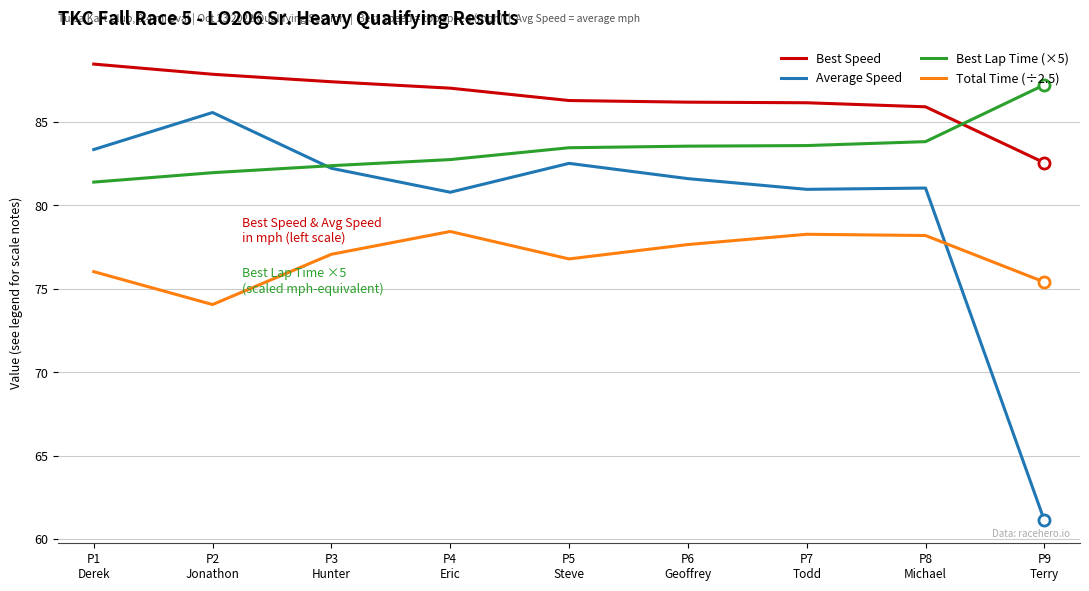

Does the chart display data point markers on the line(s)?

No